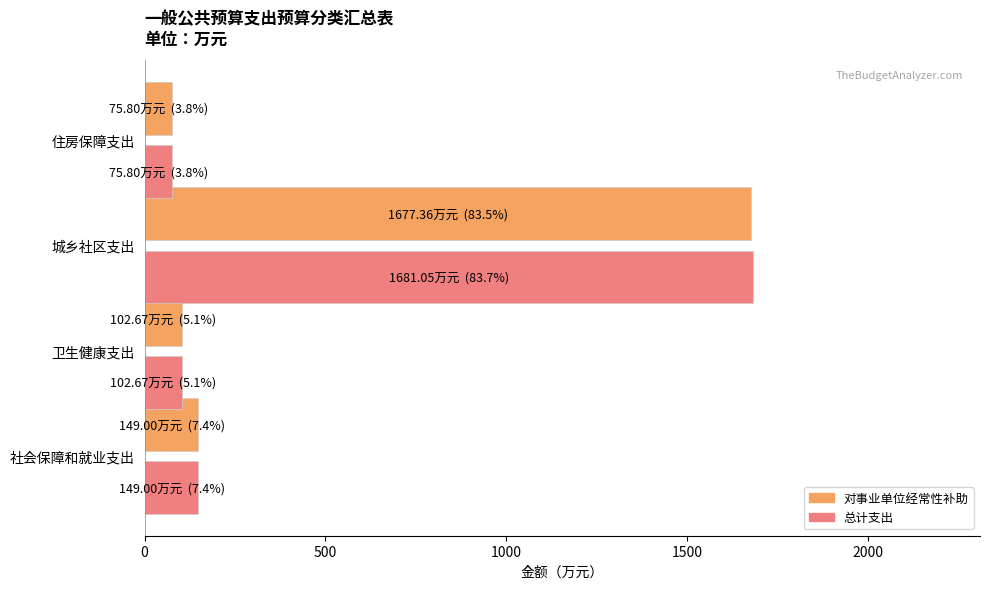

What is the minimum value shown in the chart?

75.8